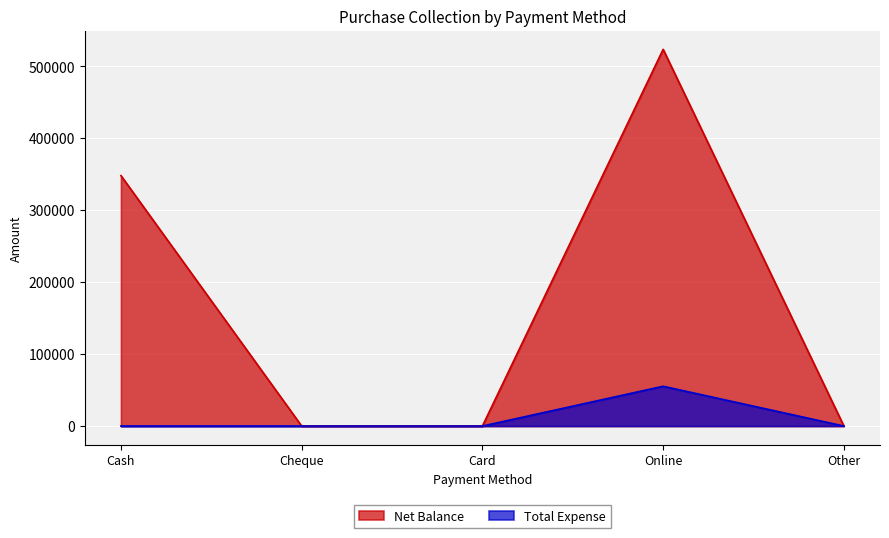

True or false: Total Expense and Net Balance cross at least once.

False